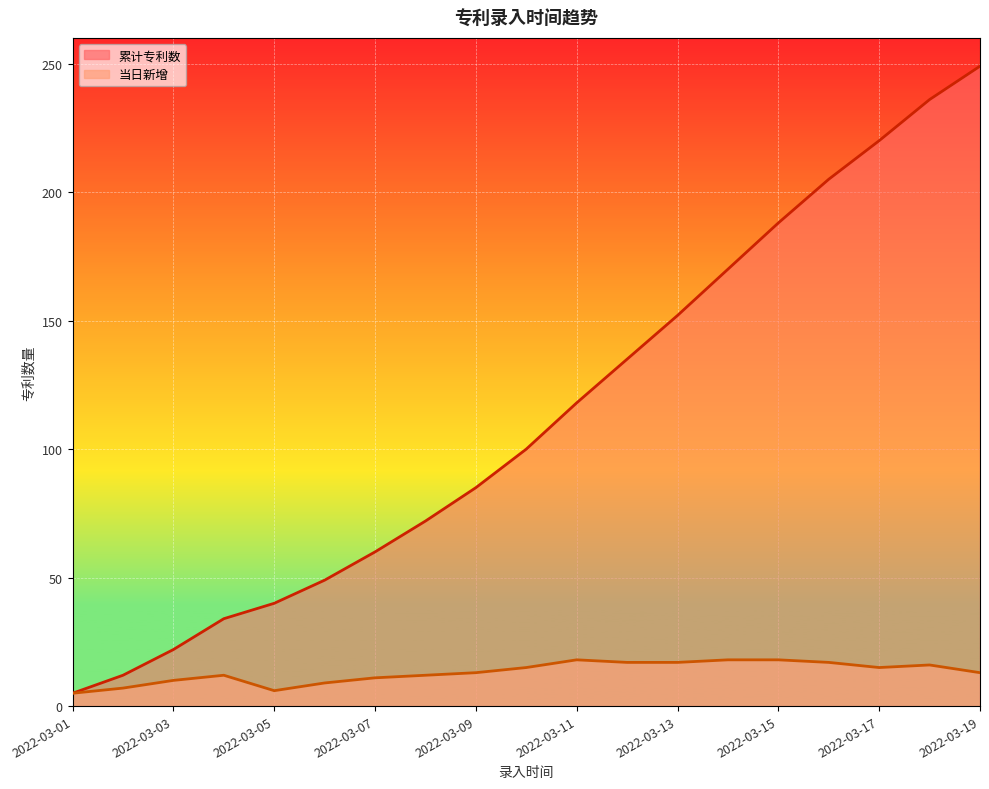

Reading right to left, list all the values displayed in this chart.

累计专利数: 2022-03-19=249	2022-03-18=236	2022-03-17=220	2022-03-16=205	2022-03-15=188	2022-03-14=170	2022-03-13=152	2022-03-12=135	2022-03-11=118	2022-03-10=100	2022-03-09=85	2022-03-08=72	2022-03-07=60	2022-03-06=49	2022-03-05=40	2022-03-04=34	2022-03-03=22	2022-03-02=12	2022-03-01=5
当日新增: 2022-03-19=13	2022-03-18=16	2022-03-17=15	2022-03-16=17	2022-03-15=18	2022-03-14=18	2022-03-13=17	2022-03-12=17	2022-03-11=18	2022-03-10=15	2022-03-09=13	2022-03-08=12	2022-03-07=11	2022-03-06=9	2022-03-05=6	2022-03-04=12	2022-03-03=10	2022-03-02=7	2022-03-01=5